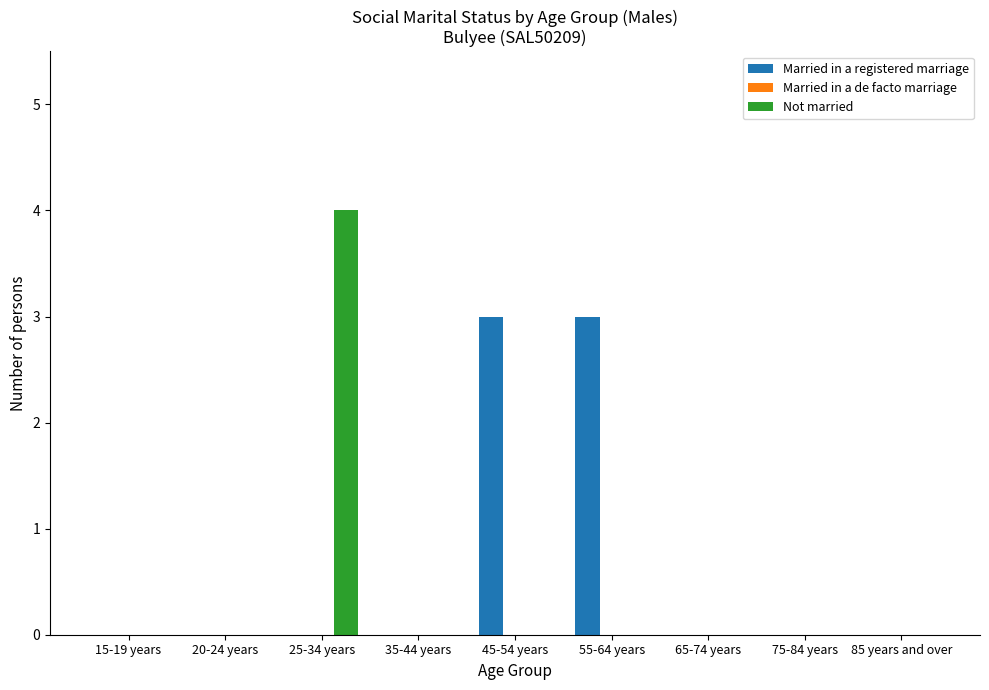

Which series has the largest total across all categories?

Married in a registered marriage